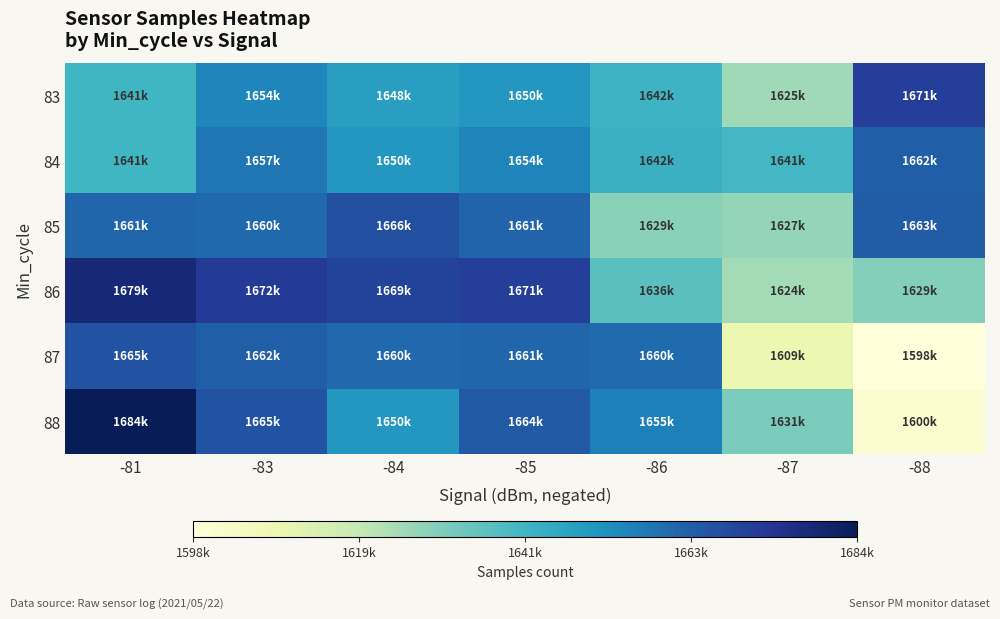

Between -87 and -88, which series saw the biggest shift?

83